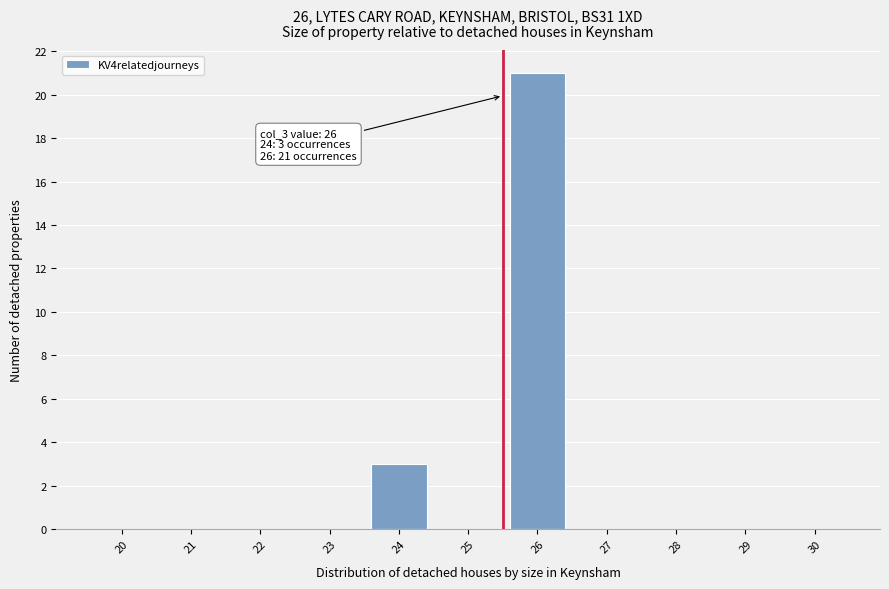

Reading left to right, list all the values displayed in this chart.

20=0	21=0	22=0	23=0	24=3	25=0	26=21	27=0	28=0	29=0	30=0